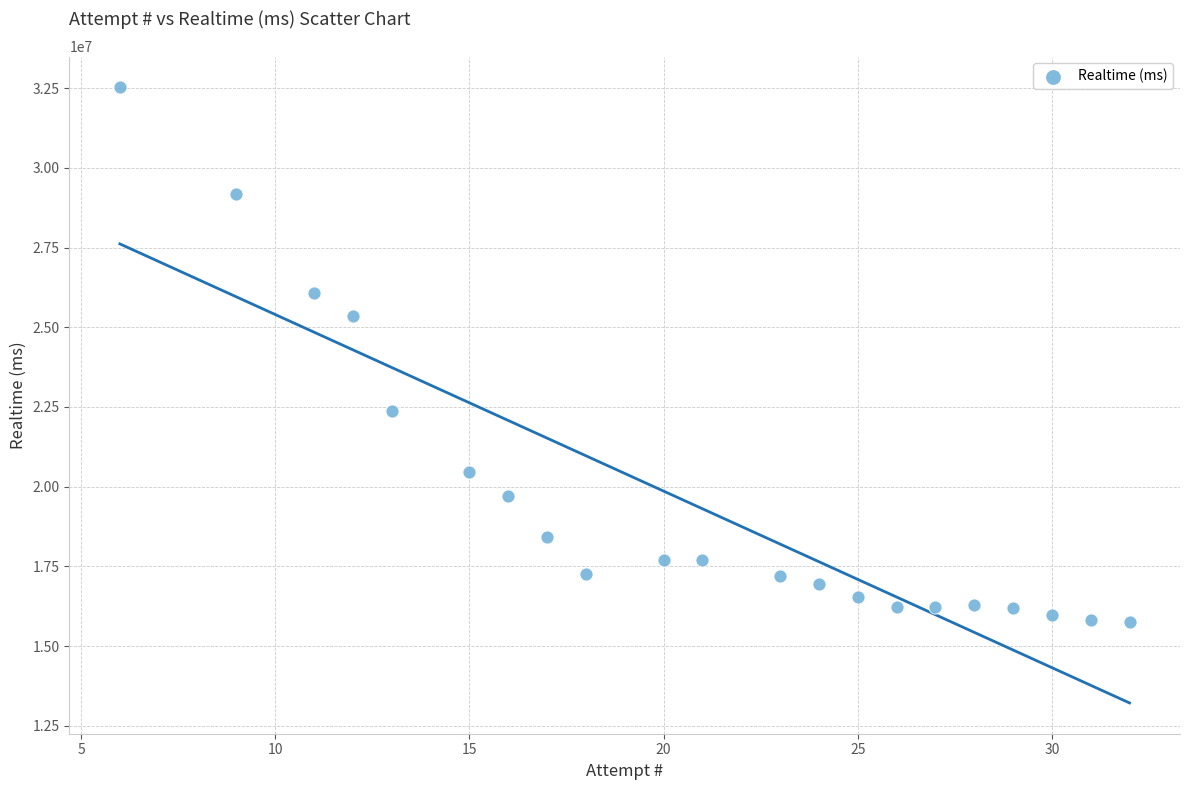

What Y value in the scatter plot is closest to 24138783?

25357372